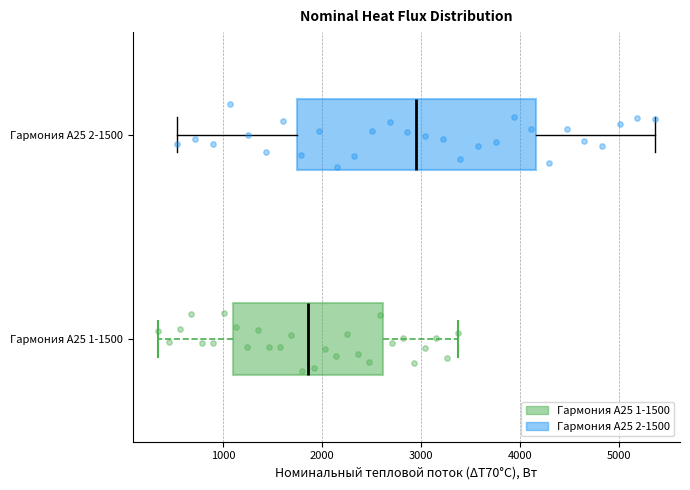

Reading bottom to top, transcribe this box plot: for each box, give where its median line is, the range the box spans, and where its two whiskers end, as read against the x-axis. The values are not printed on the chart, so give them approximately, as read against the axis.

Гармония А25 1-1500: median 1900, box 1100 to 2600, whiskers 300 to 3400
Гармония А25 2-1500: median 2900, box 1700 to 4200, whiskers 500 to 5400